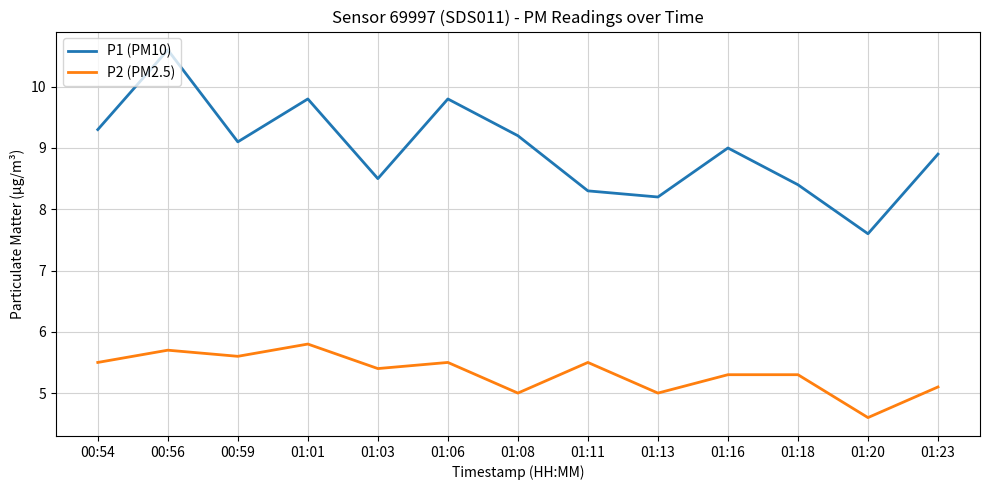

At 01:06, list the series in order from largest to smallest.

P1 (PM10), P2 (PM2.5)